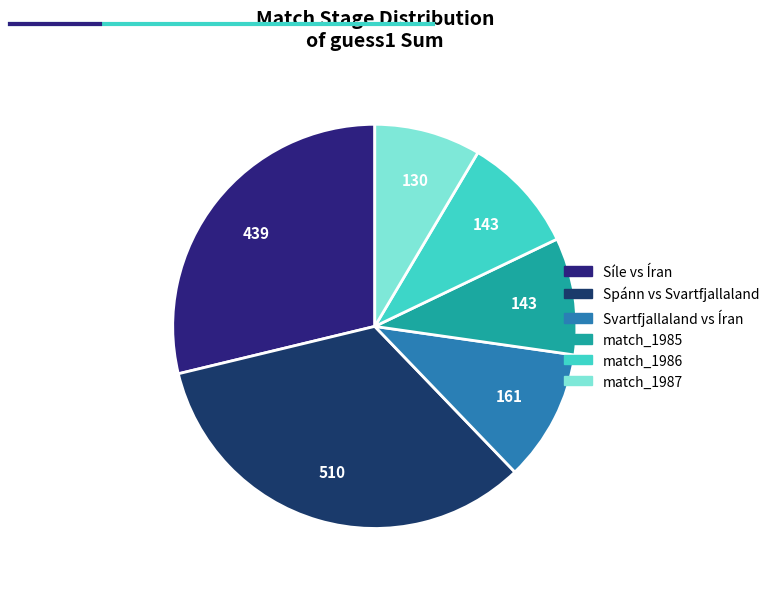

Which slice is the largest?

Spánn vs Svartfjallaland